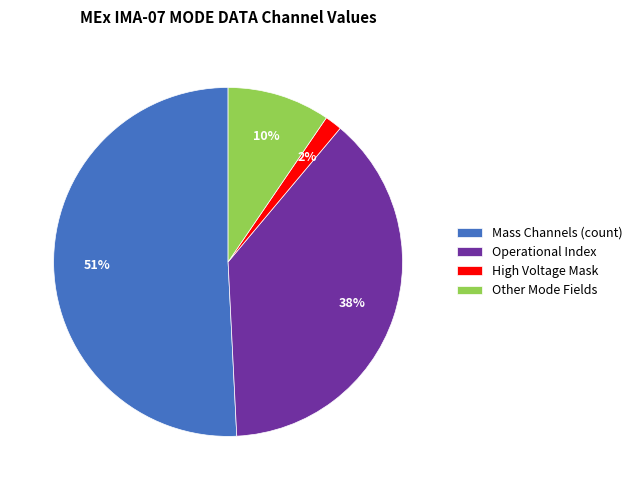

True or false: Mass Channels (count) accounts for 39% of the total.

False